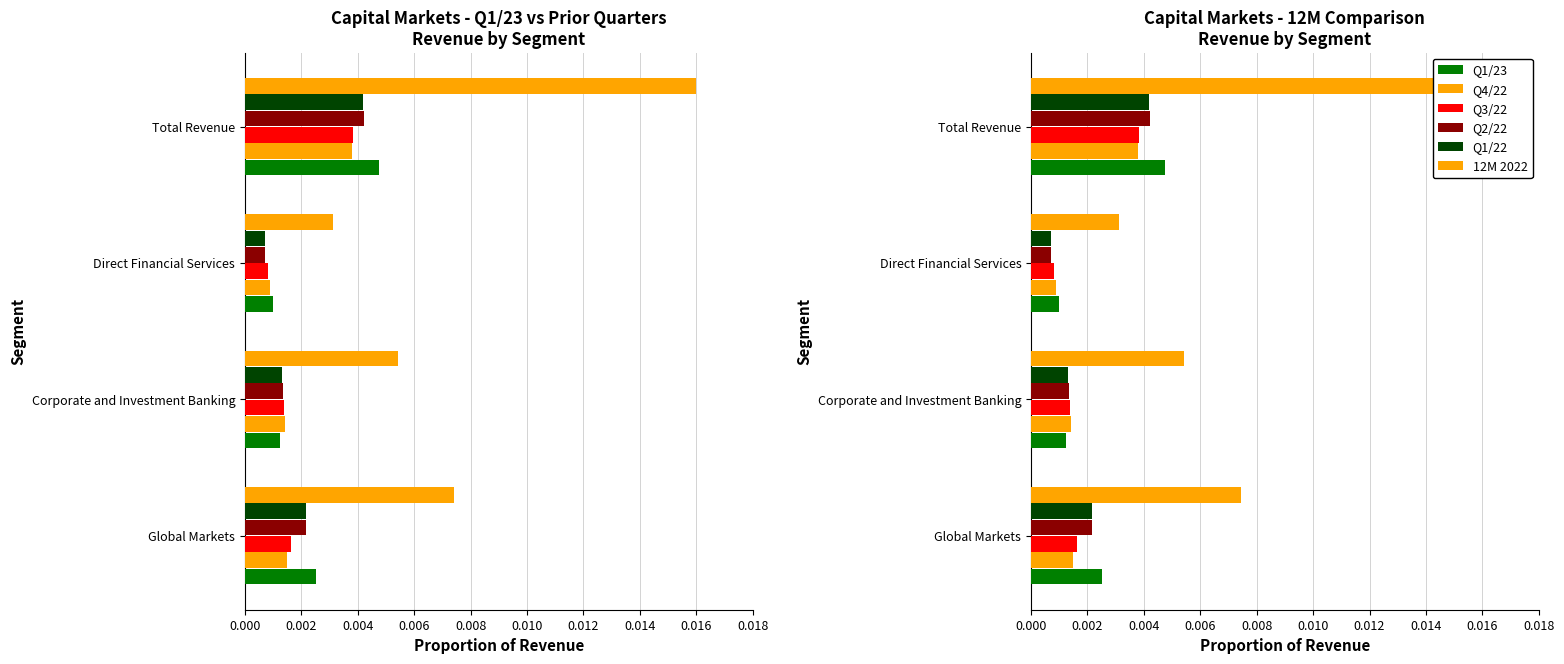

Which series has the largest range (max minus min)?

12M 2022